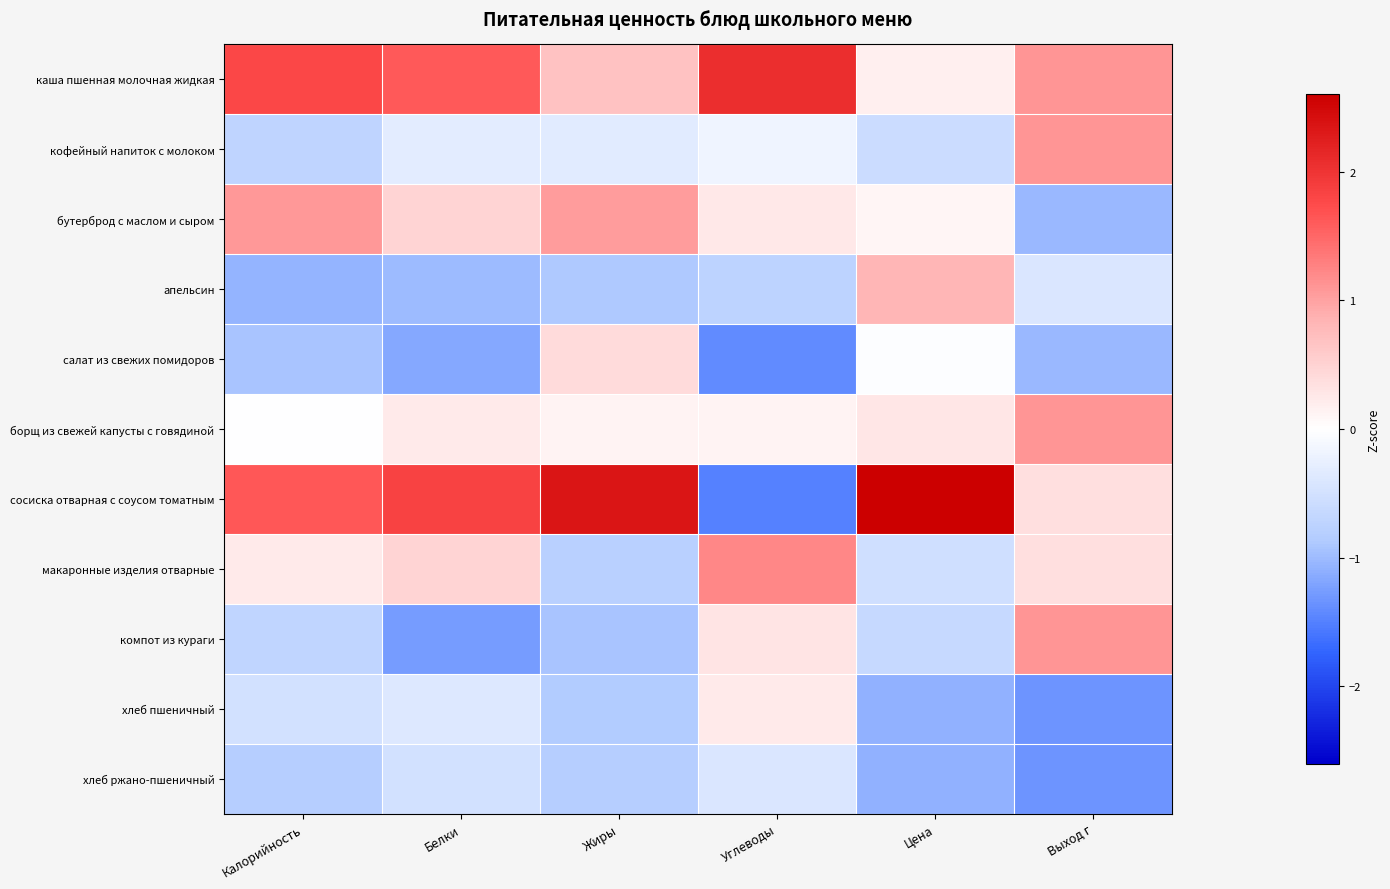

Which series has the widest spread of values?

сосиска отварная с соусом томатным